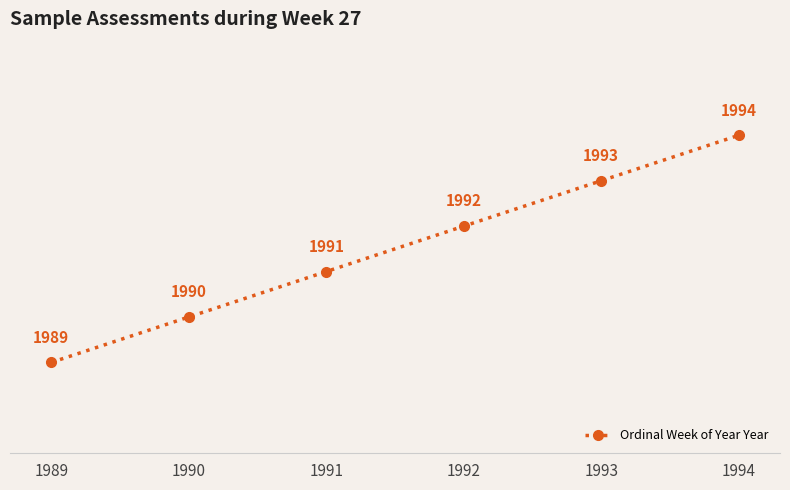

Is it true that the value at 1989 is 2625?

False